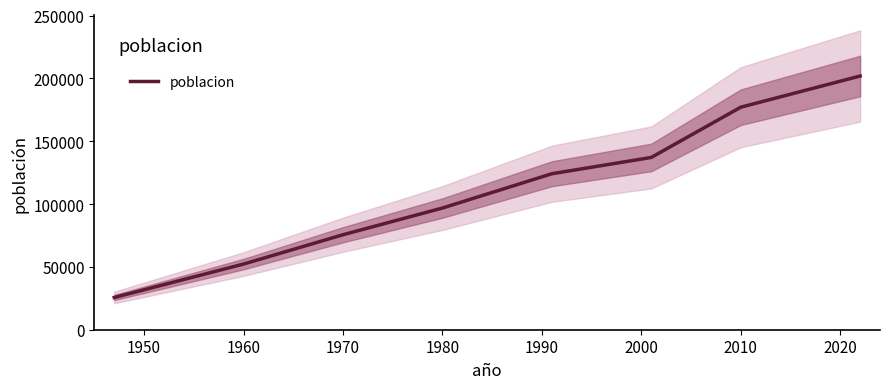

Reading left to right, transcribe all the data shown in this chart.

25651	52238	75570	96817	124104	137061	177038	201854